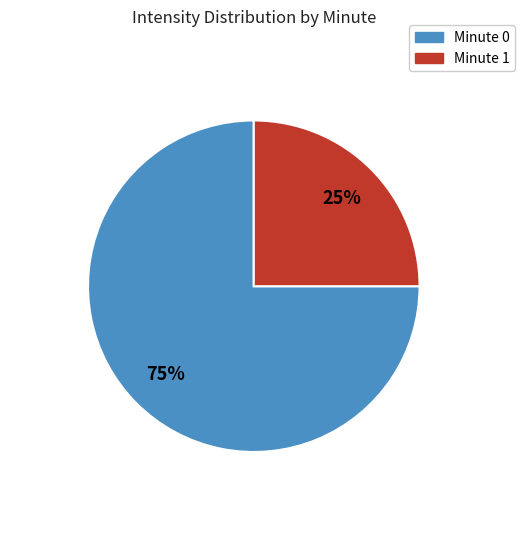

True or false: Minute 0 accounts for 86% of the total.

False